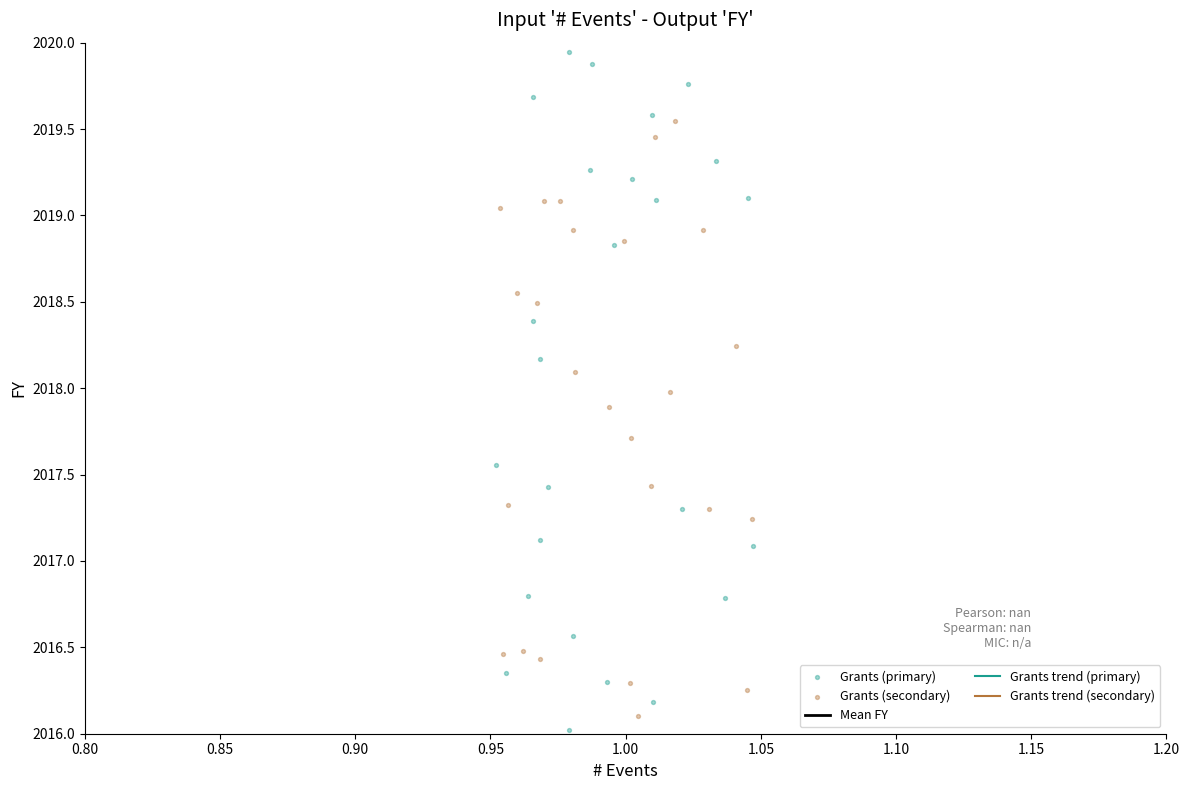

Which series contains the lowest Y value?

Grants (primary)